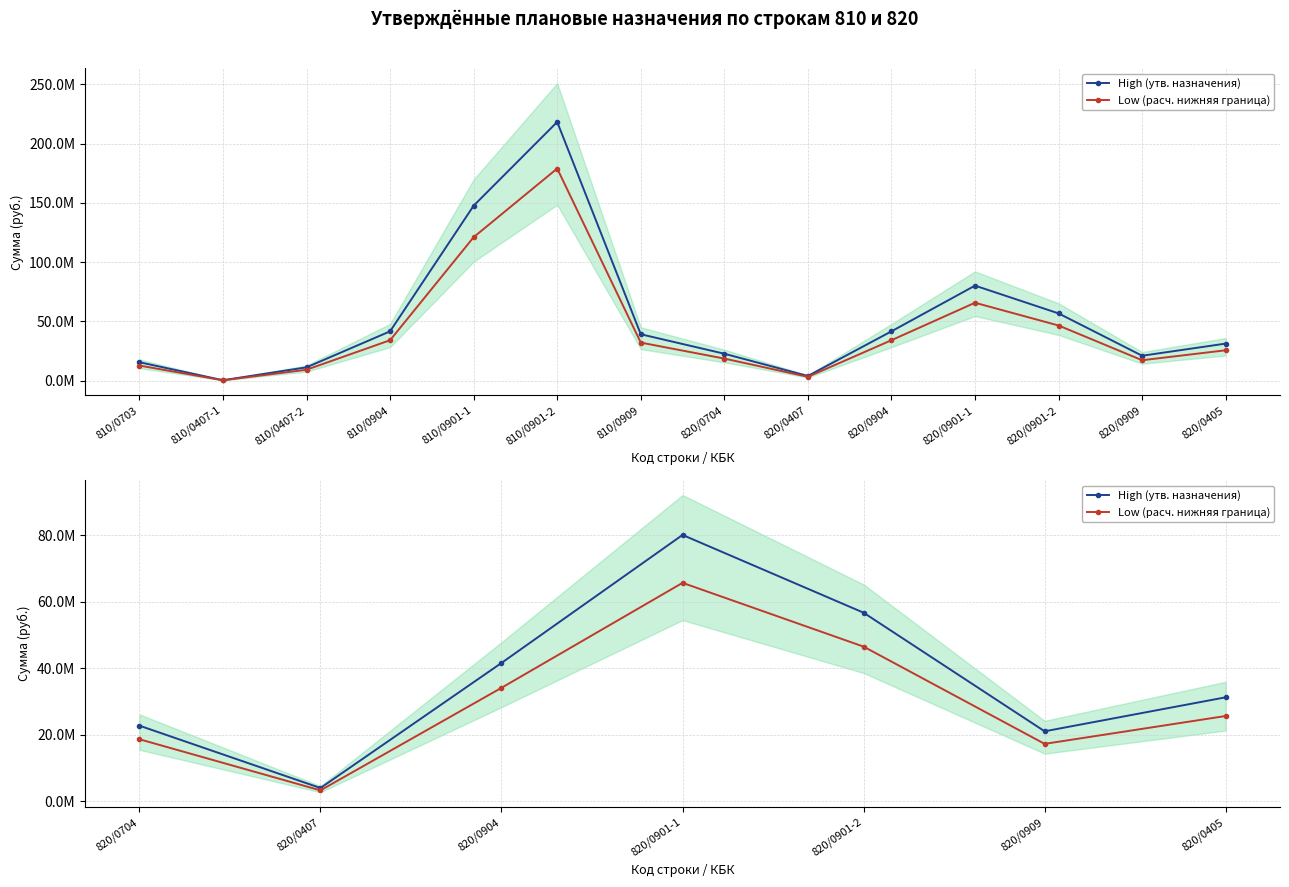

True or false: Low (расч. нижняя граница) and High (утв. назначения) intersect in this chart.

False